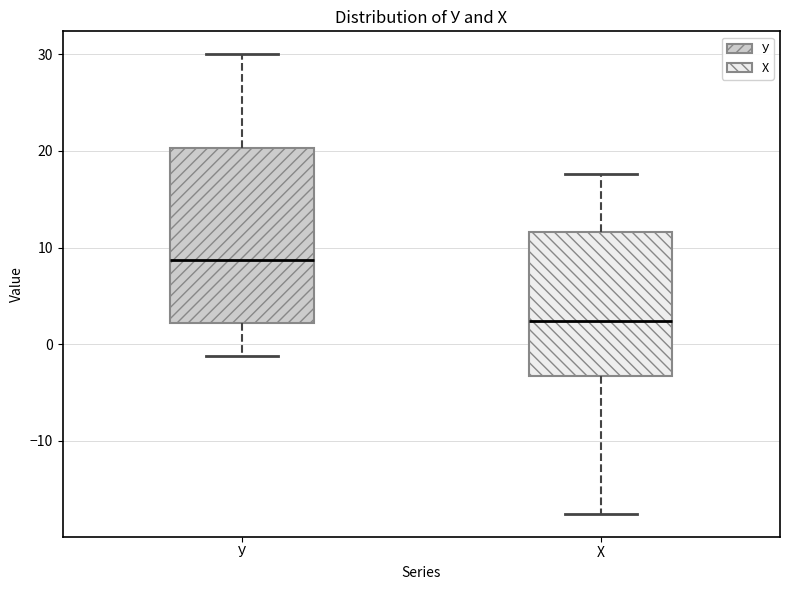

Reading left to right, transcribe this box plot: for each box, give where its median line is, the range the box spans, and where its two whiskers end, as read against the y-axis. The values are not printed on the chart, so give them approximately, as read against the axis.

У: median 9, box 2 to 20, whiskers -1 to 30
Х: median 2, box -3 to 12, whiskers -18 to 18